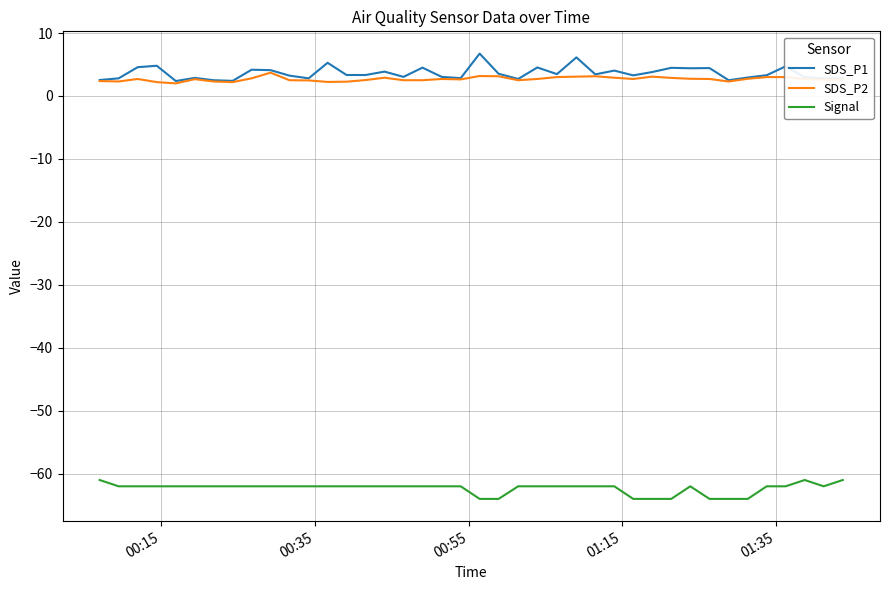

What is the minimum value shown in the chart?

-64.0